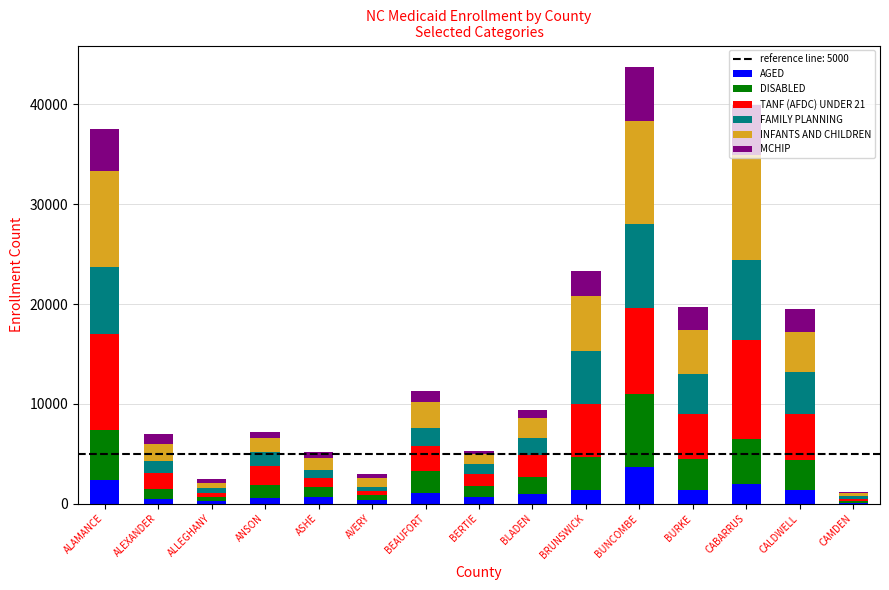

What is the maximum value for AGED?

3703